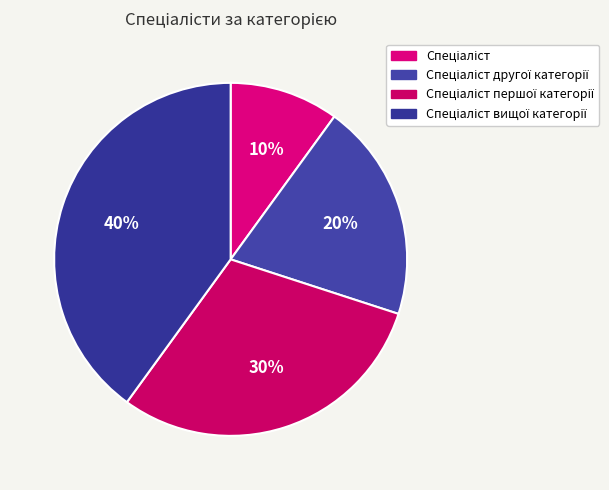

Count the number of slices in the pie.

4